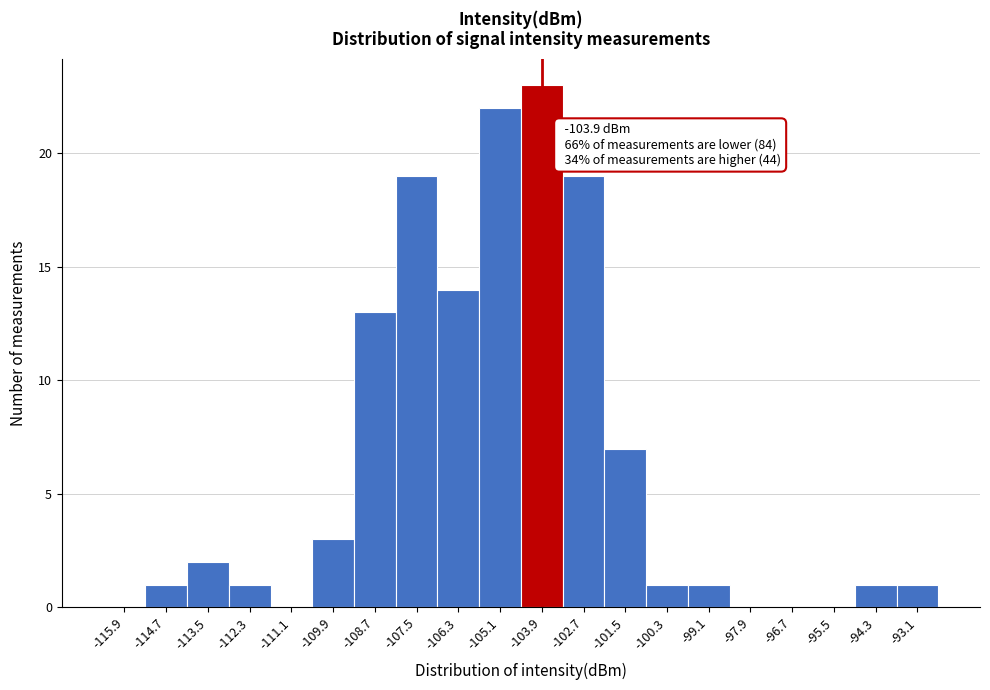

Which range on the x-axis has the tallest bar?

-104.5 to -103.3